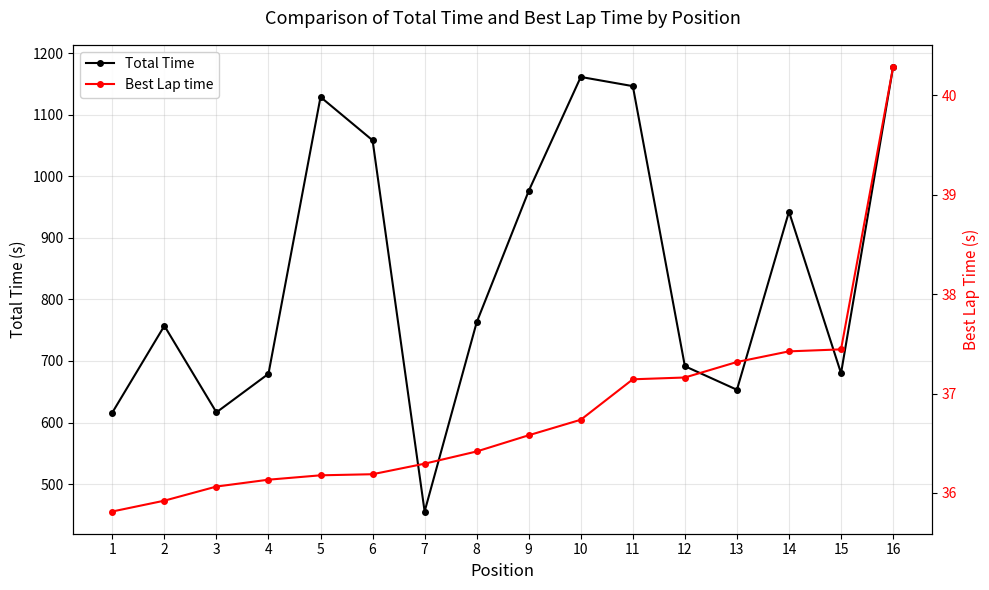

Reading left to right, what are all the values shown in this chart?

Total Time: 616.2	757.1	616.5	679.2	1128.9	1058.5	455.4	762.8	976.3	1161.4	1146.5	691.5	653.2	942.5	680.1	1177.5
Best Lap time: 35.8	35.9	36.1	36.1	36.2	36.2	36.3	36.4	36.6	36.7	37.1	37.2	37.3	37.4	37.4	40.3